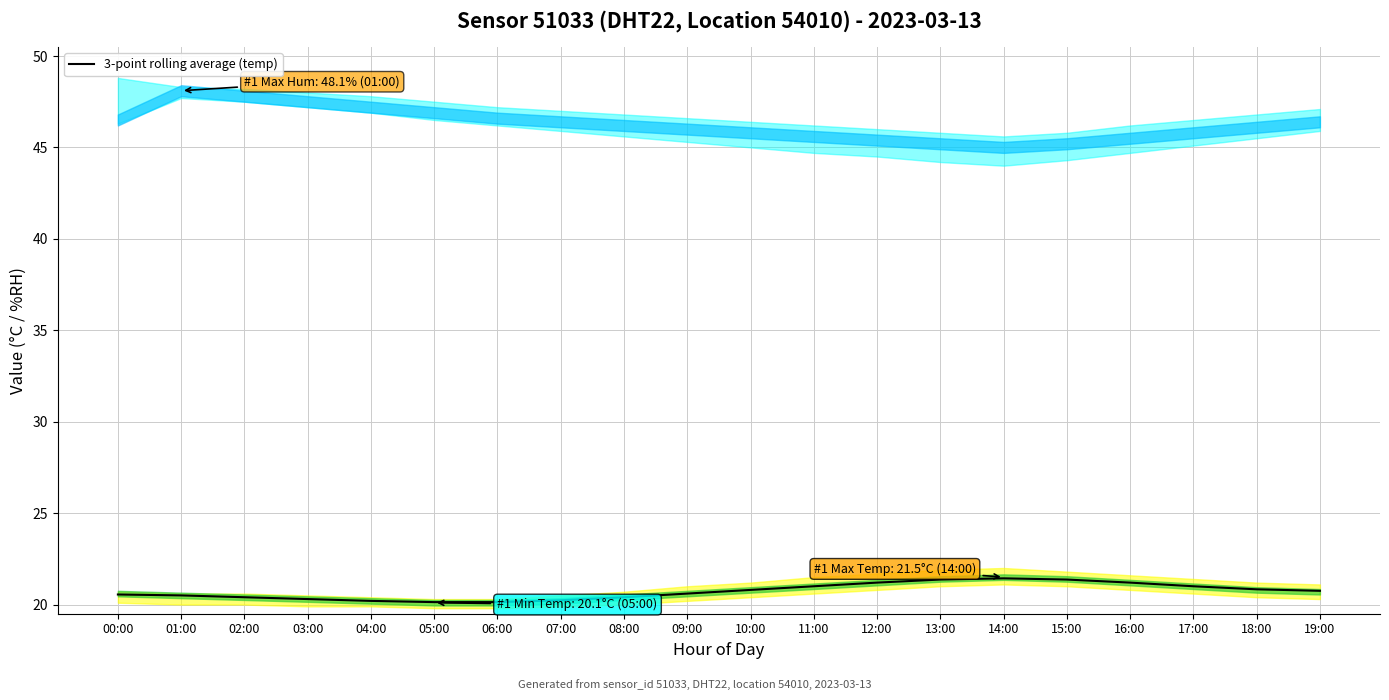

What is the sum of the values at 09:00 and 01:00?

41.1